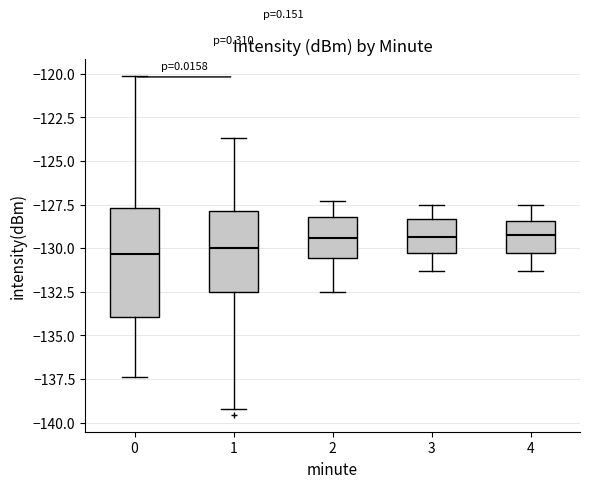

Reading left to right, transcribe this box plot: for each box, give where its median line is, the range the box spans, and where its two whiskers end, as read against the y-axis. The values are not printed on the chart, so give them approximately, as read against the axis.

0: median -130.5, box -134.0 to -127.5, whiskers -137.5 to -120.0
1: median -130.0, box -132.5 to -128.0, whiskers -139.0 to -123.5
2: median -129.5, box -130.5 to -128.0, whiskers -132.5 to -127.5
3: median -129.5, box -130.5 to -128.5, whiskers -131.5 to -127.5
4: median -129.0, box -130.5 to -128.5, whiskers -131.5 to -127.5